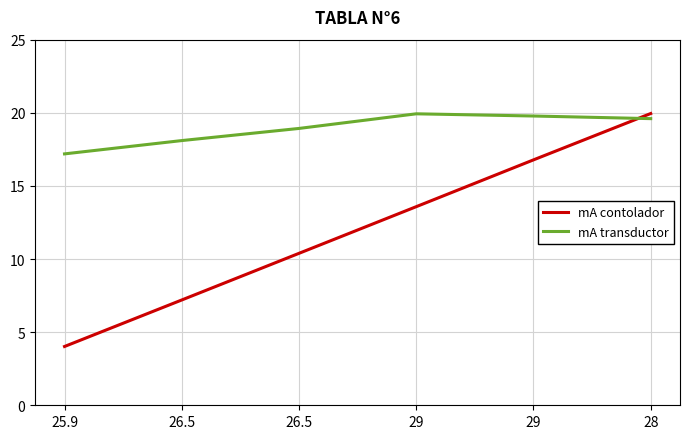

What is the spread (max minus min) of values at 25.9?

13.2